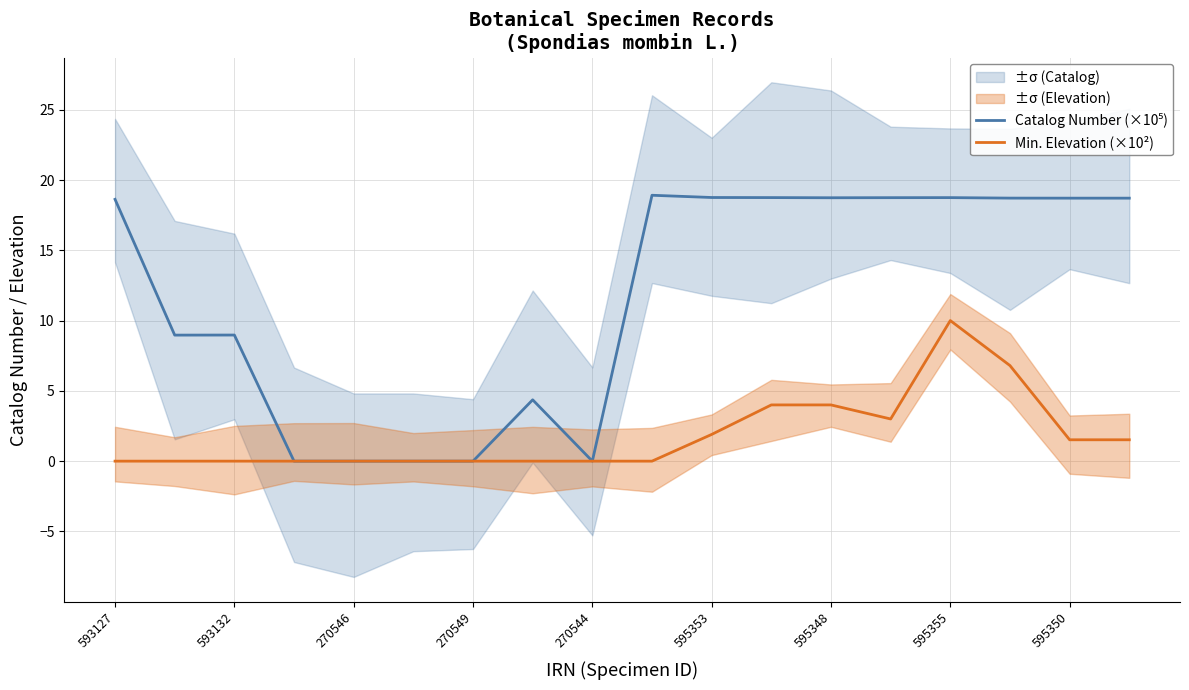

Is it true that Min. Elevation (×10²) equals 5.0 at 270544?

False